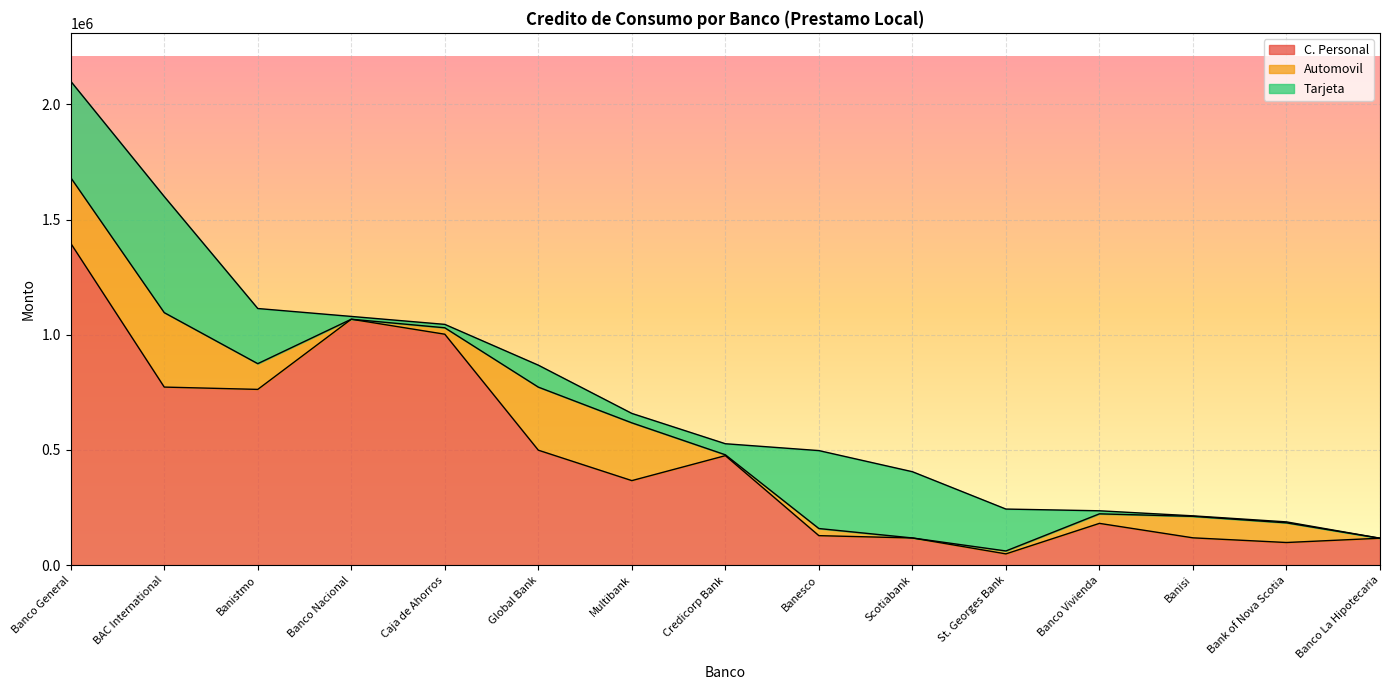

Rank the series by their maximum value, from highest to lowest.

C. Personal, Tarjeta, Automovil